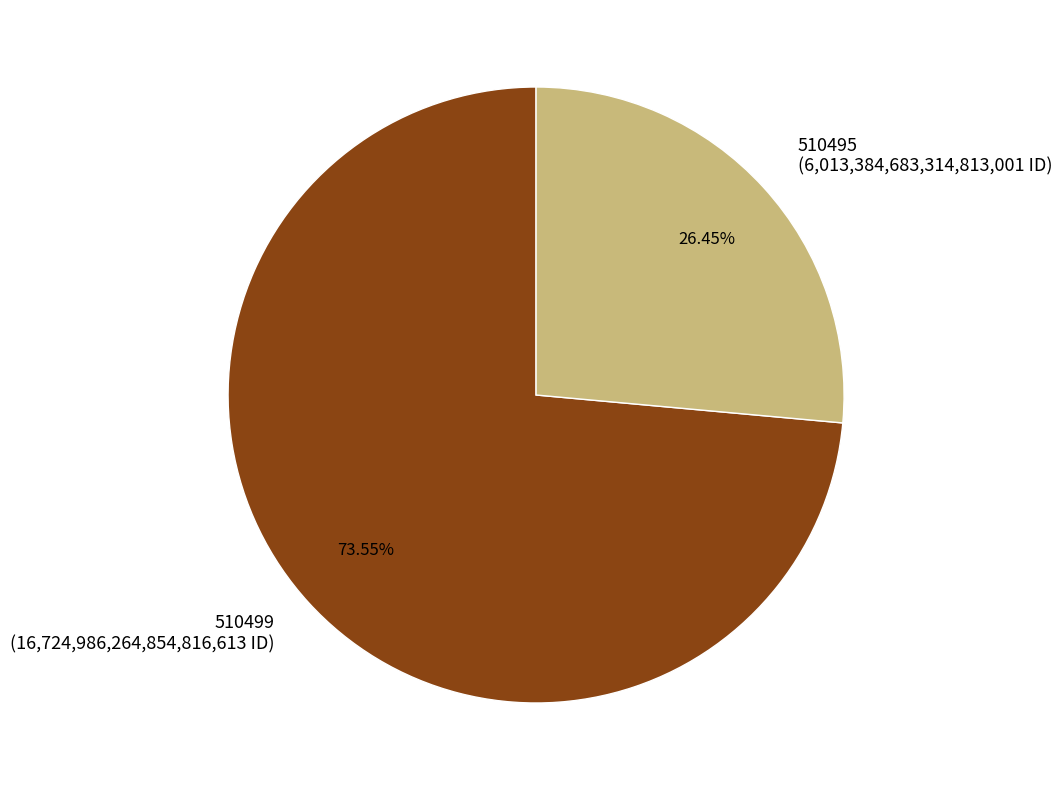

Count the number of slices in the pie.

2